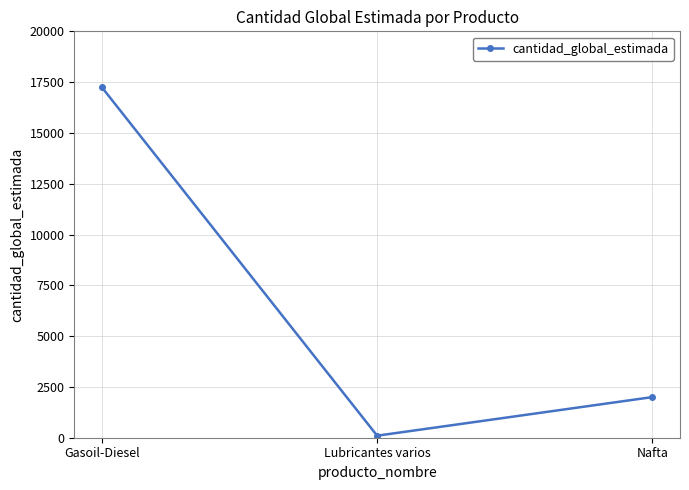

The value at Gasoil-Diesel is 27518. True or false?

False